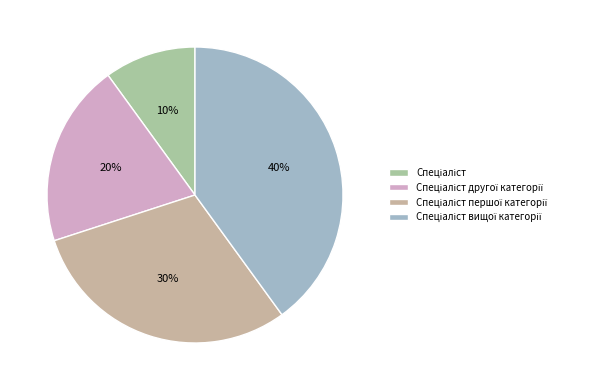

How many segments does this pie chart have?

4